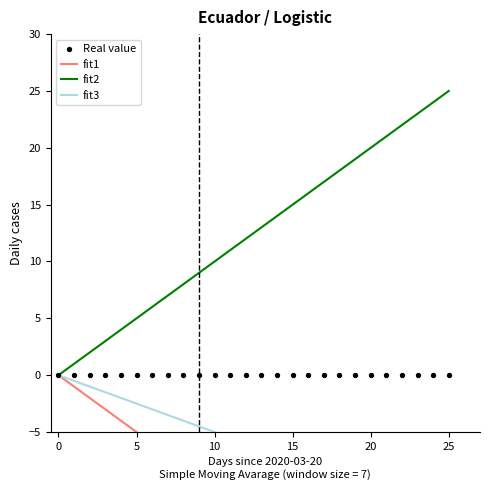

What are all the series names shown in the legend?

fit1, fit2, fit3, Real value